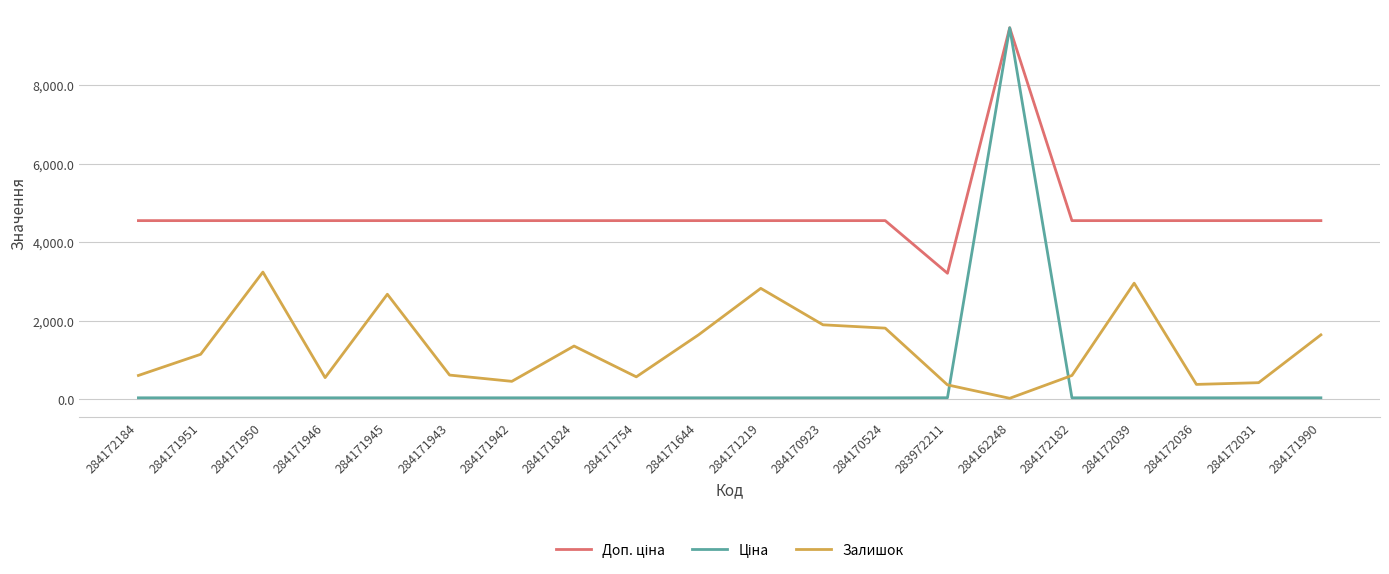

The value of Залишок at 283972211 is 360.0. True or false?

True